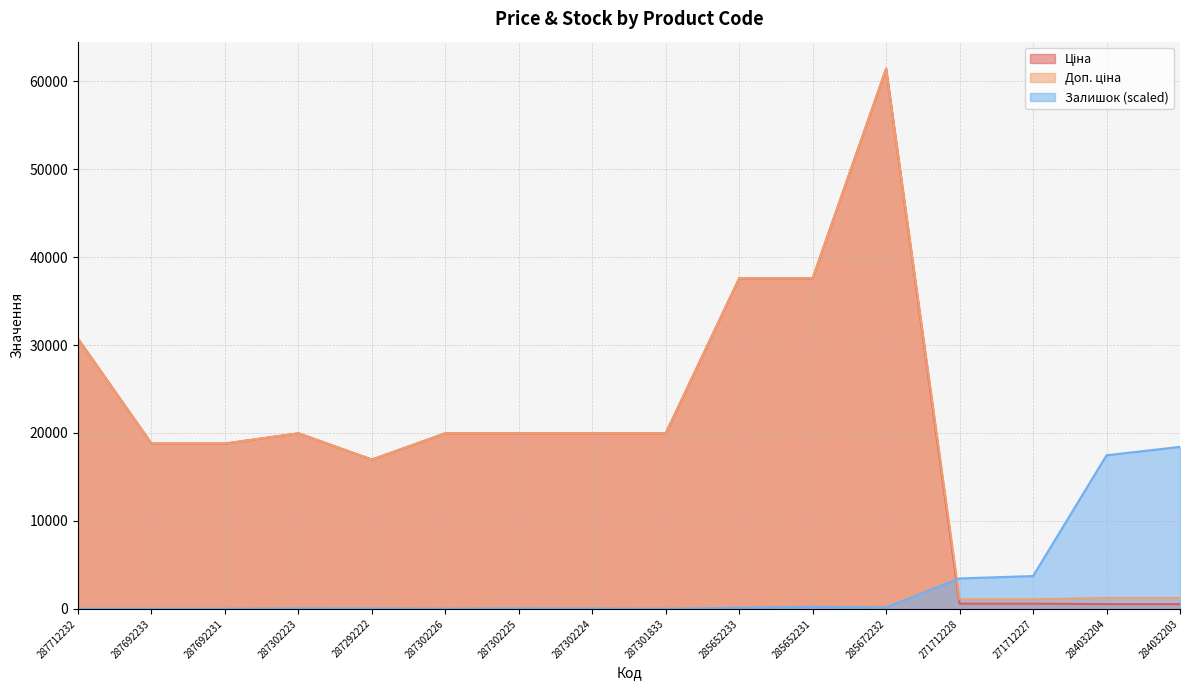

List the labels in order of Ціна value, smallest first.

284032204, 284032203, 271712228, 271712227, 287292222, 287692233, 287692231, 287302223, 287302226, 287302225, 287302224, 287301833, 287712232, 285652233, 285652231, 285672232